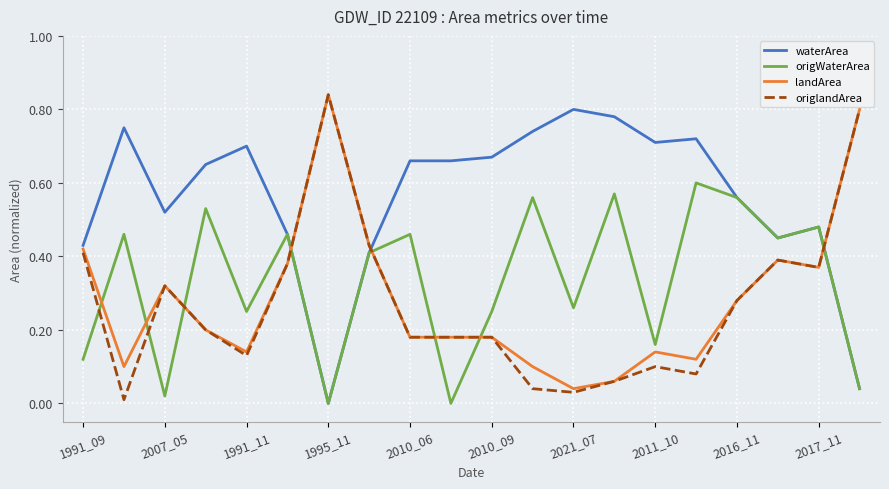

Which series has the largest total across all categories?

waterArea